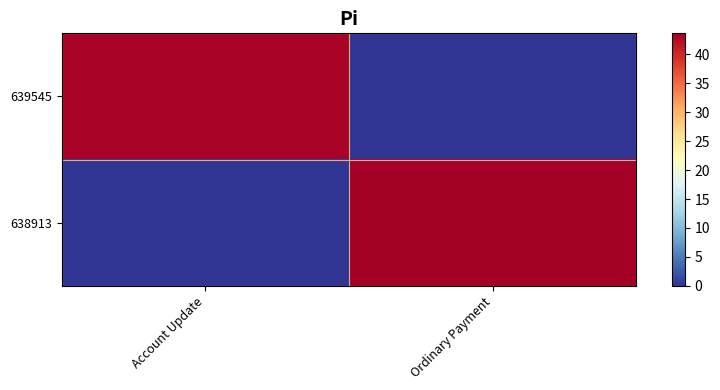

What is the spread (max minus min) of values at Ordinary Payment?

43.6